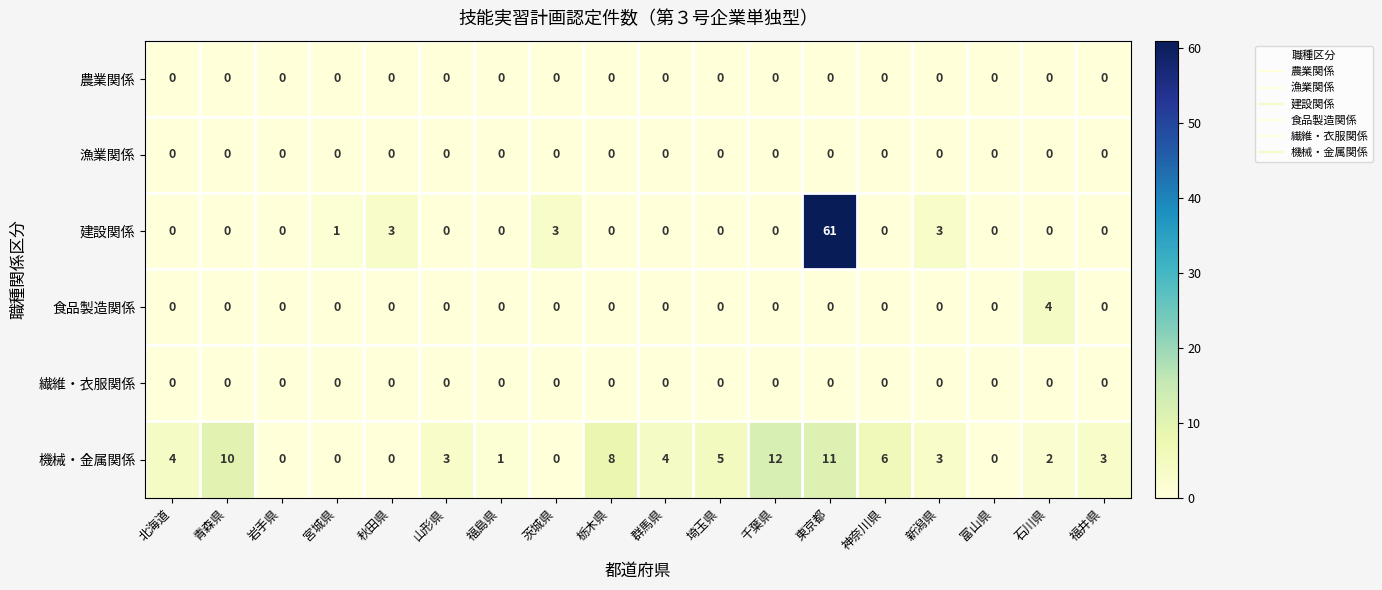

Is it true that 漁業関係 equals 0 at 山形県?

True